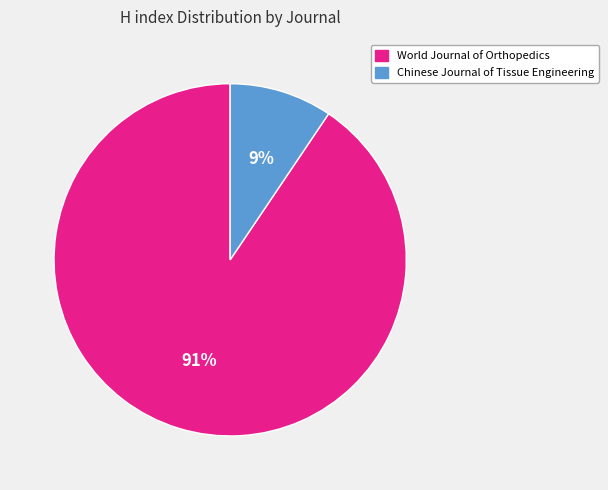

Which slice is the largest?

World Journal of Orthopedics